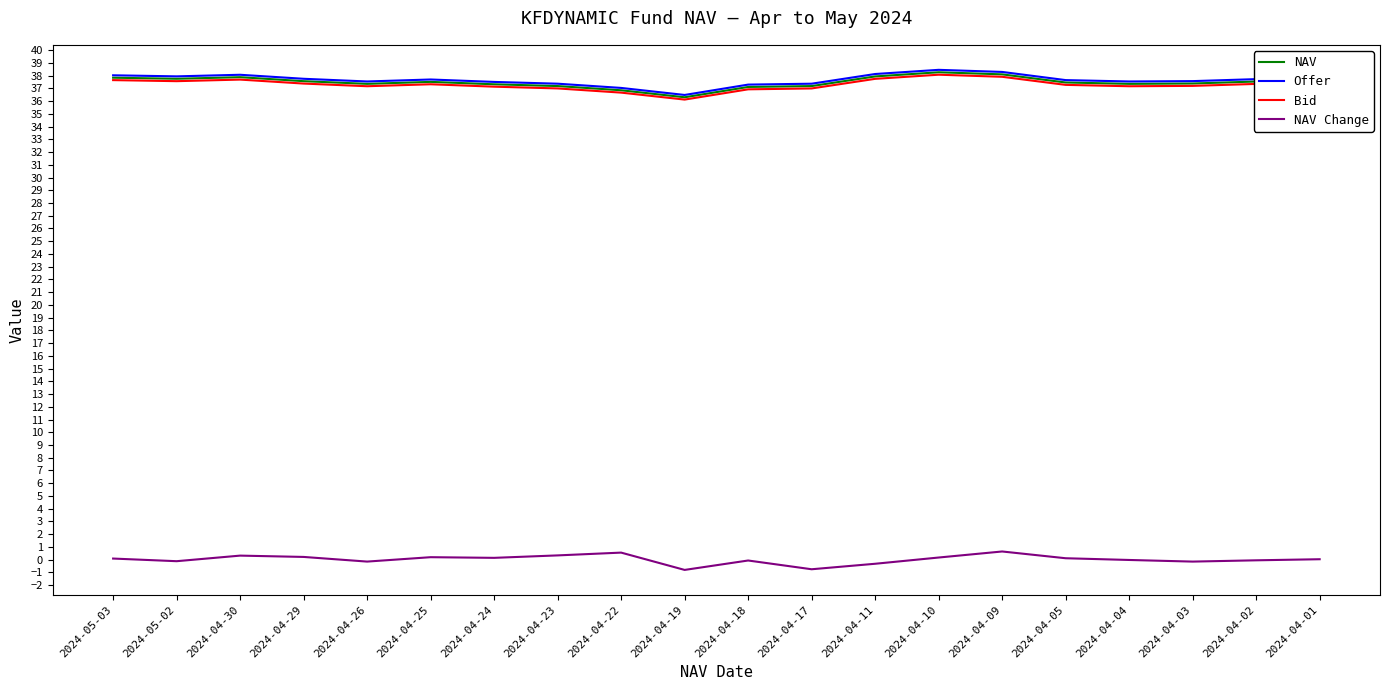

The Offer series shows 37.6 at 2024-04-05. True or false?

True